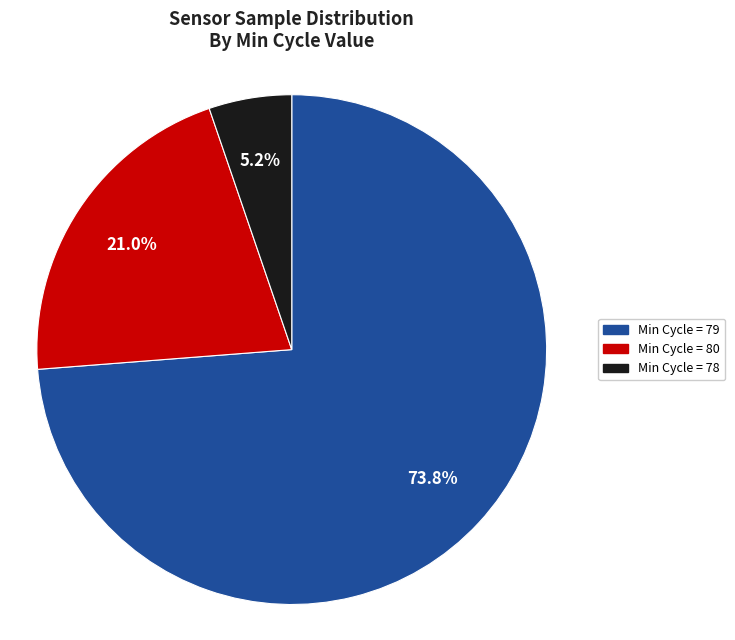

How much of the chart is everything except Min Cycle = 78?

94.8%